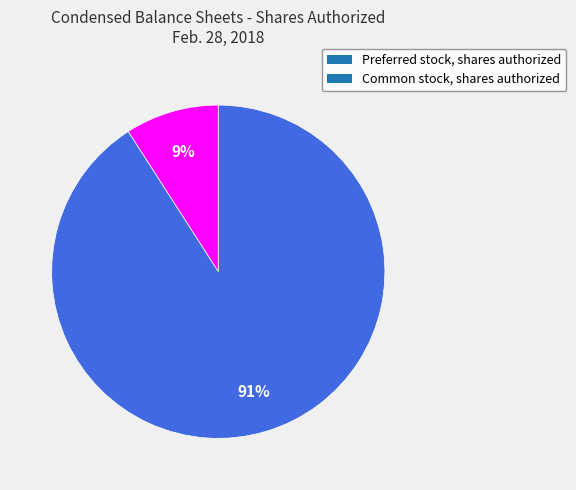

Is the sum of Preferred stock, shares authorized and Common stock, shares authorized greater than half?

Yes